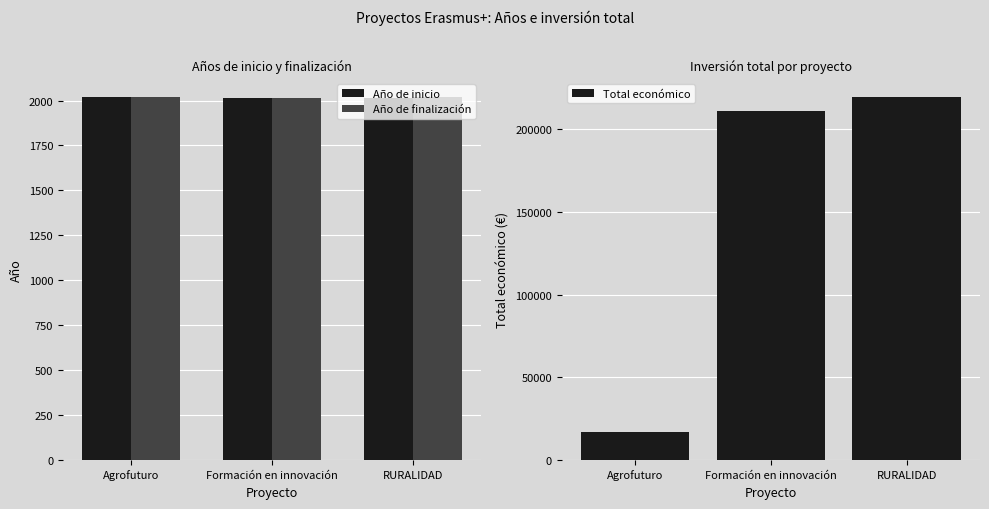

How many data points in Total económico are above 210755?

1